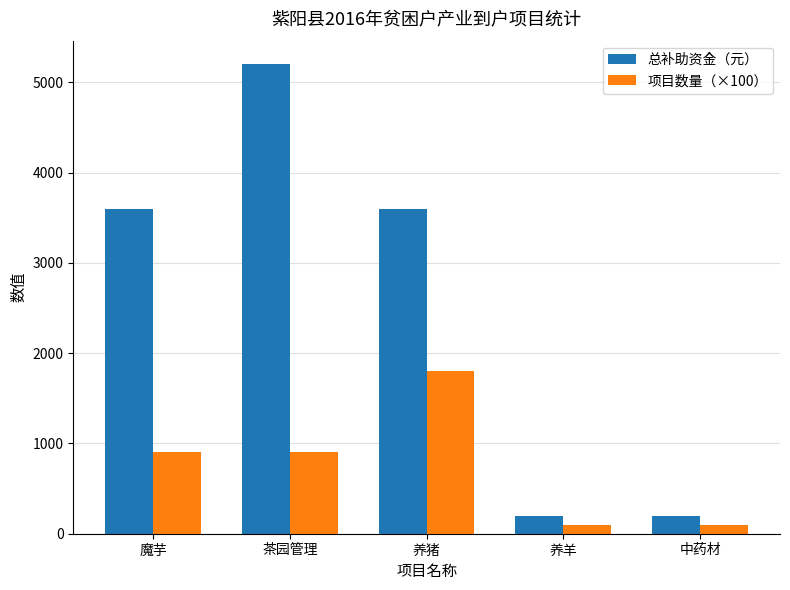

Does the chart contain stacked bars?

No